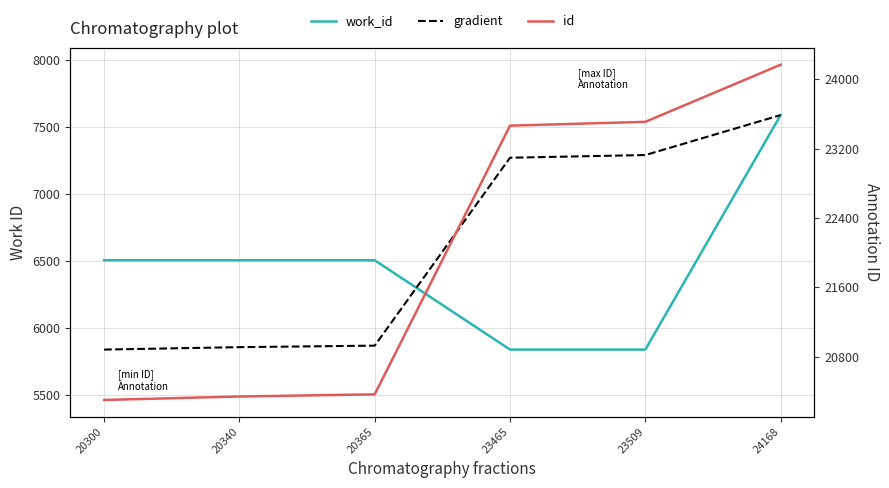

What is the average value of the gradient series?

6619.4